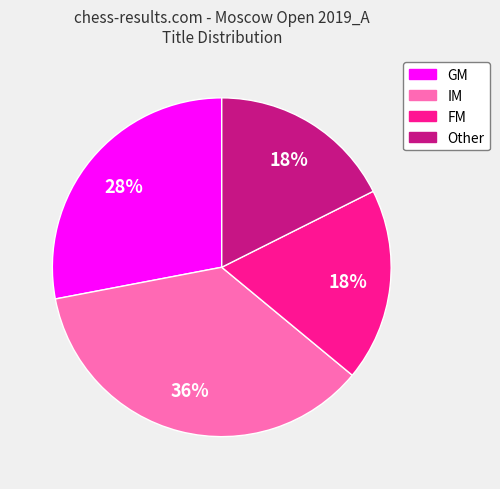

Is it true that IM is 36% of the pie?

True